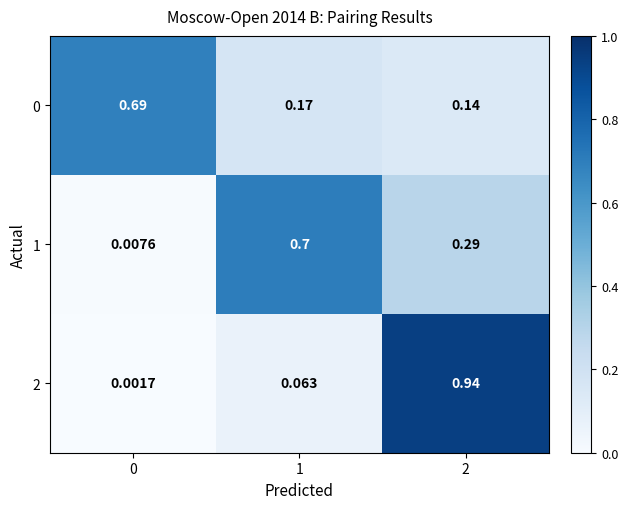

What is the spread (max minus min) of values at 2?

0.8